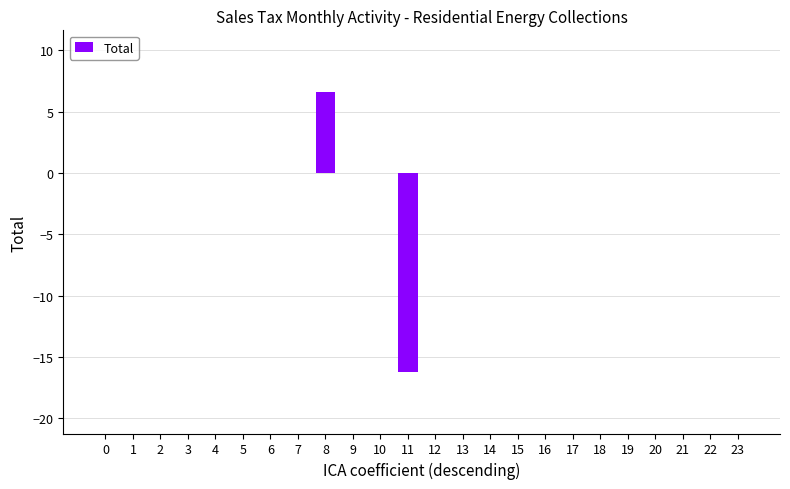

Which has a higher value, 11 or 1?

1